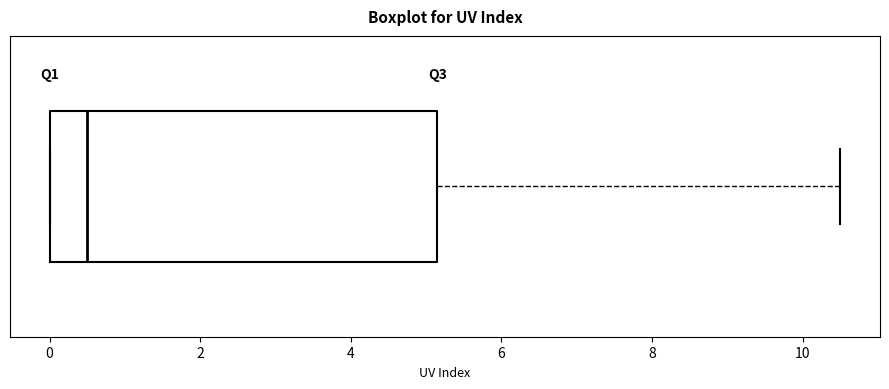

Transcribe this box plot: give where the median line is, the range the box spans, and where the two whiskers end, as read against the x-axis. The values are not printed on the chart, so give them approximately, as read against the axis.

median 0.6, box 0.0 to 5.2, whiskers 0.0 to 10.6